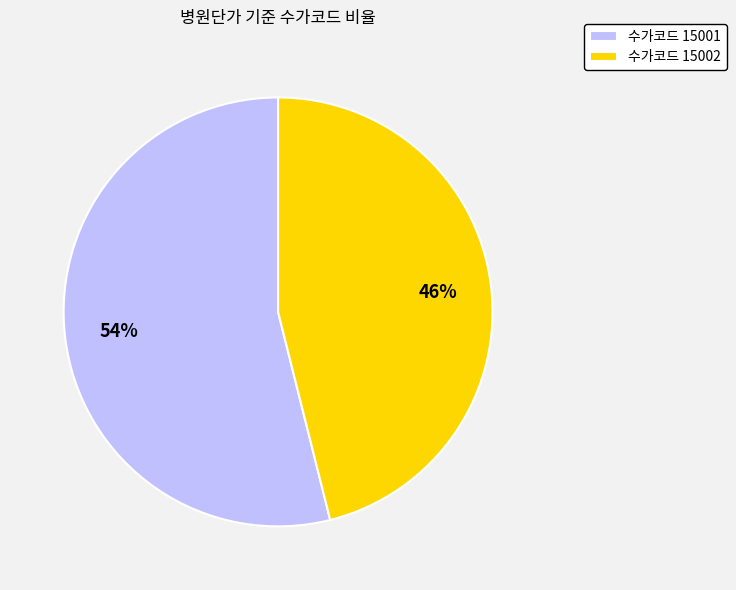

Approximately how many times larger is the value at 수가코드 15001 compared to 수가코드 15002?

1.2